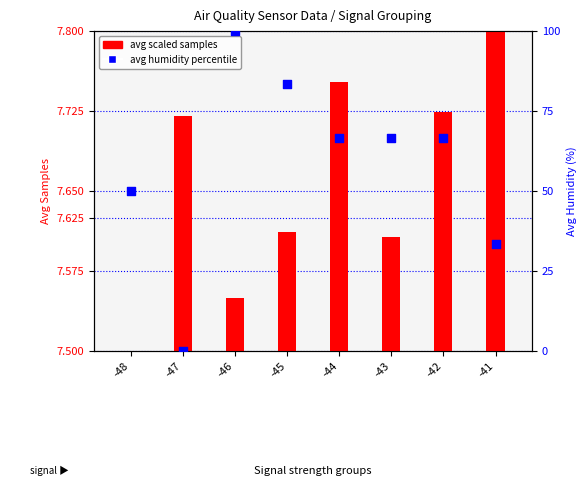

Between -48 and -46, which is larger?

-46